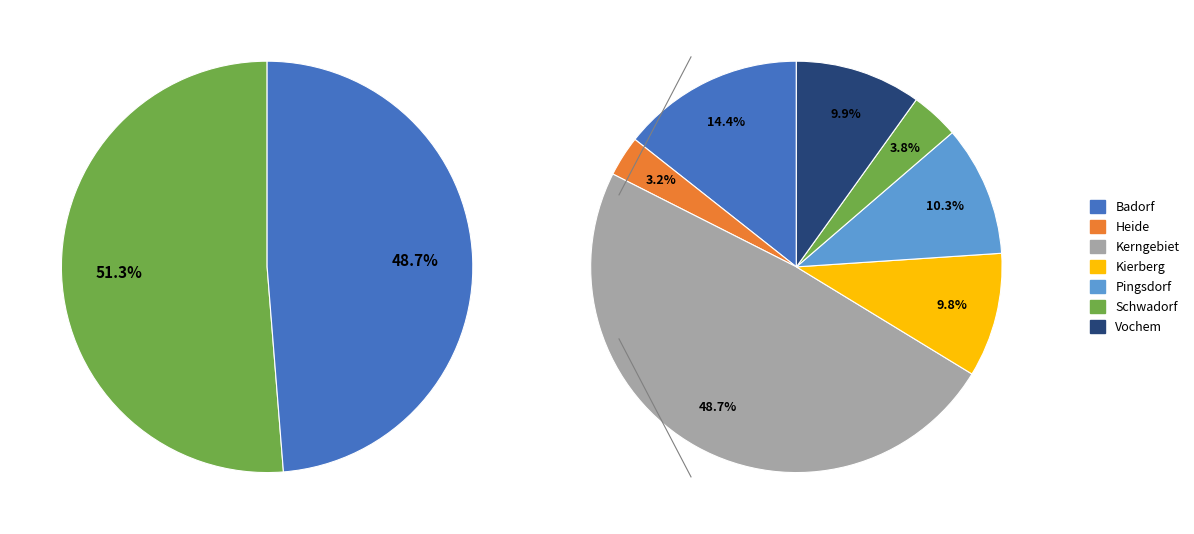

How many segments does this pie chart have?

7